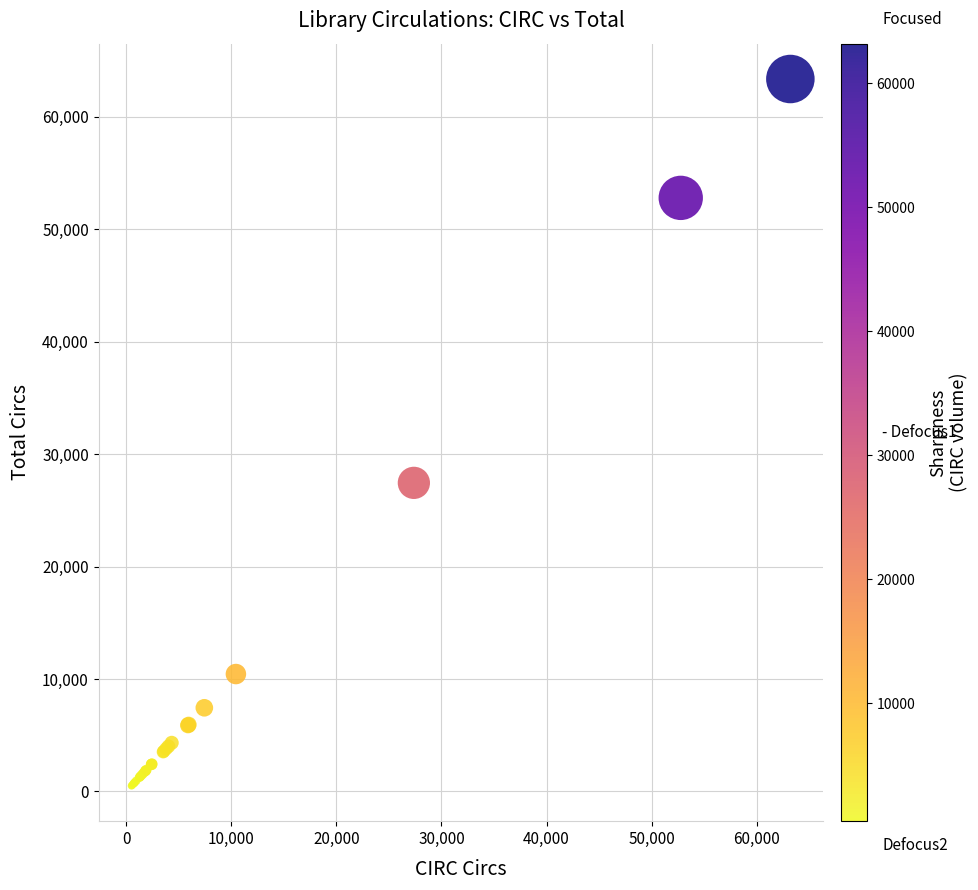

What Y value in the scatter plot is closest to 31925?

27440